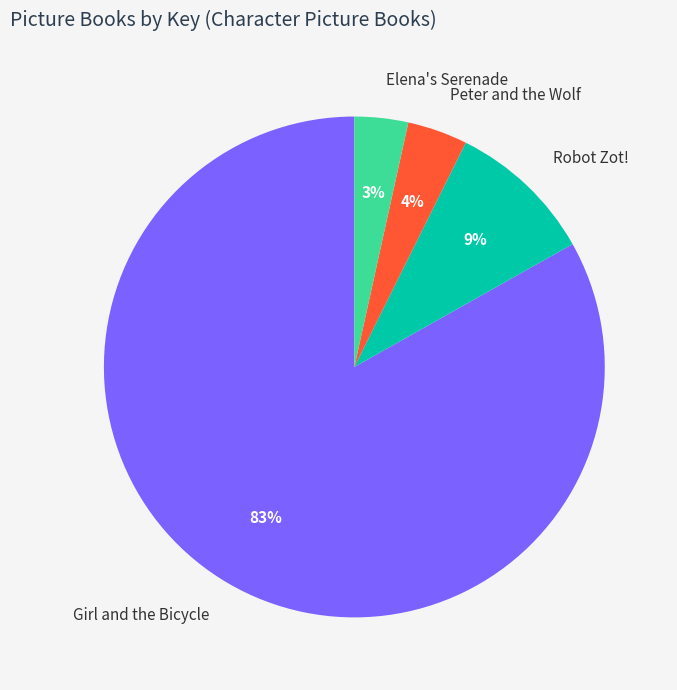

What is the majority slice?

Girl and the Bicycle